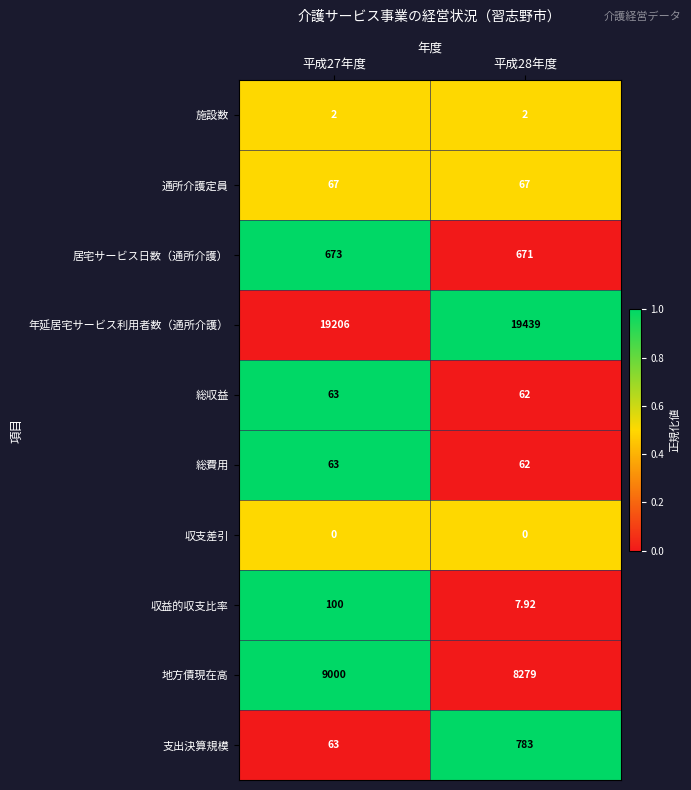

Which series has the largest total across all categories?

年延居宅サービス利用者数（通所介護）